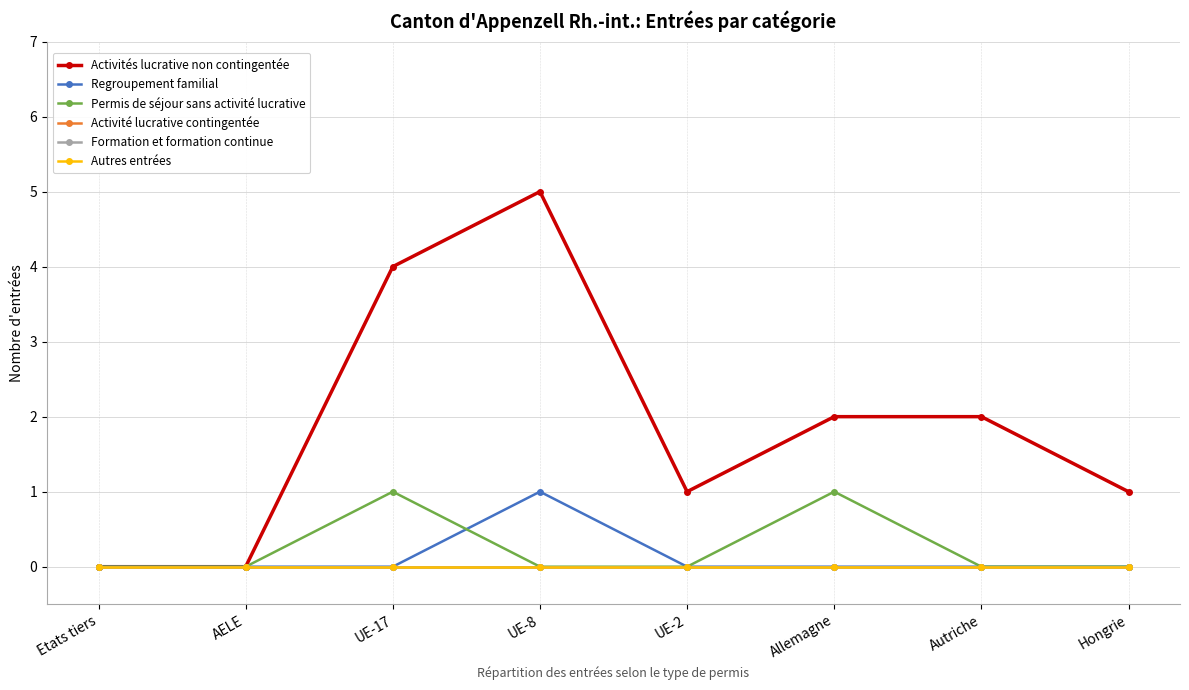

Is it true that Activité lucrative contingentée equals 0 at Autriche?

True